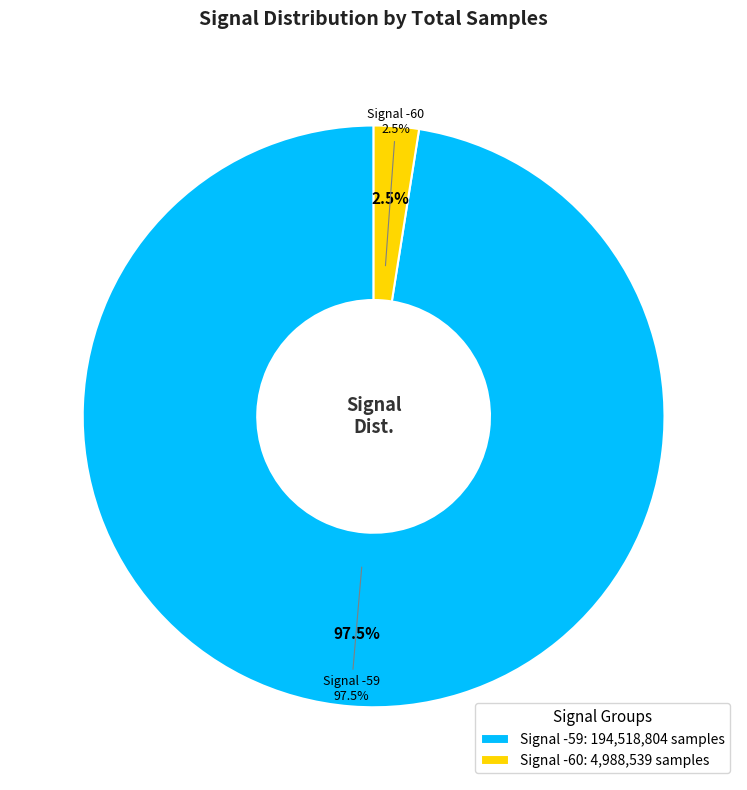

Is -59 the majority of the pie?

No